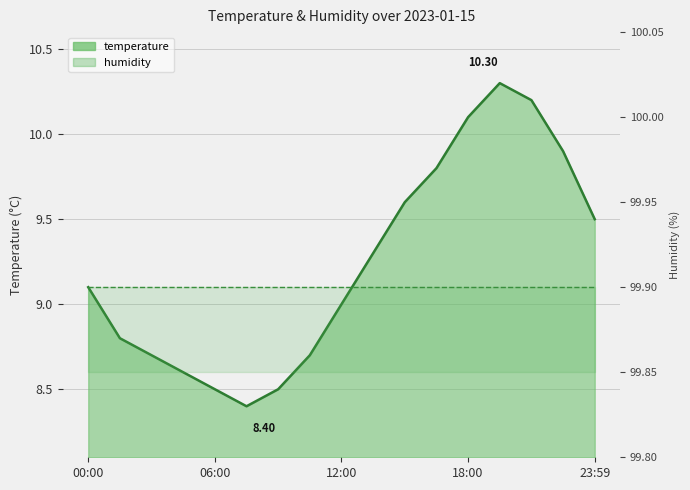

Rank the categories by value from lowest to highest.

07:30, 06:00, 09:00, 04:30, 03:00, 10:30, 01:30, 12:00, 00:00, 13:30, 23:59, 15:00, 16:30, 22:30, 18:00, 21:00, 19:30